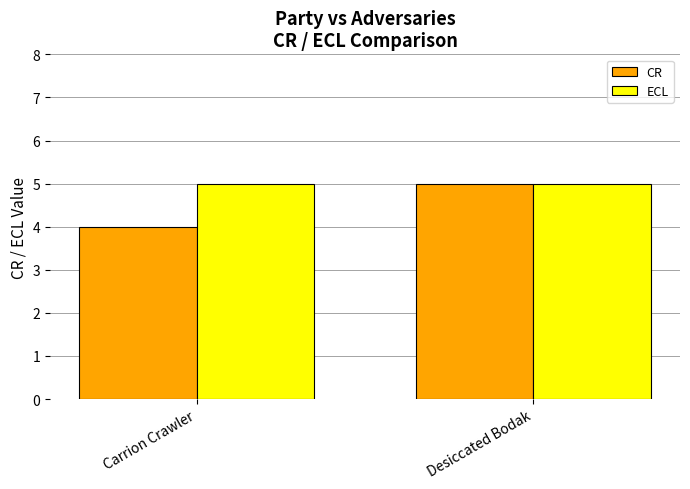

What are all the series names shown in the legend?

CR, ECL